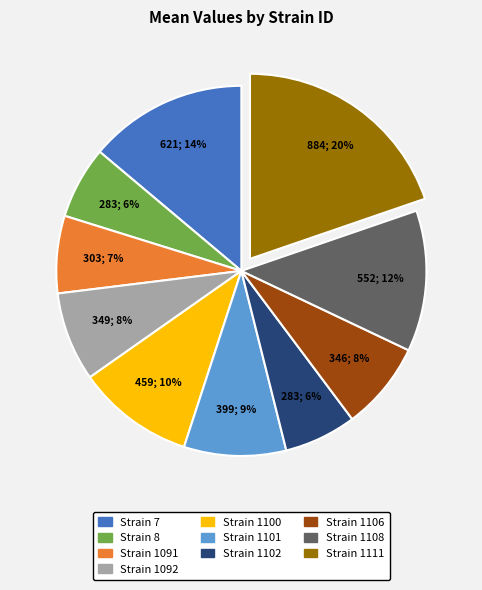

To the nearest percent, what is the average slice percentage?

10%